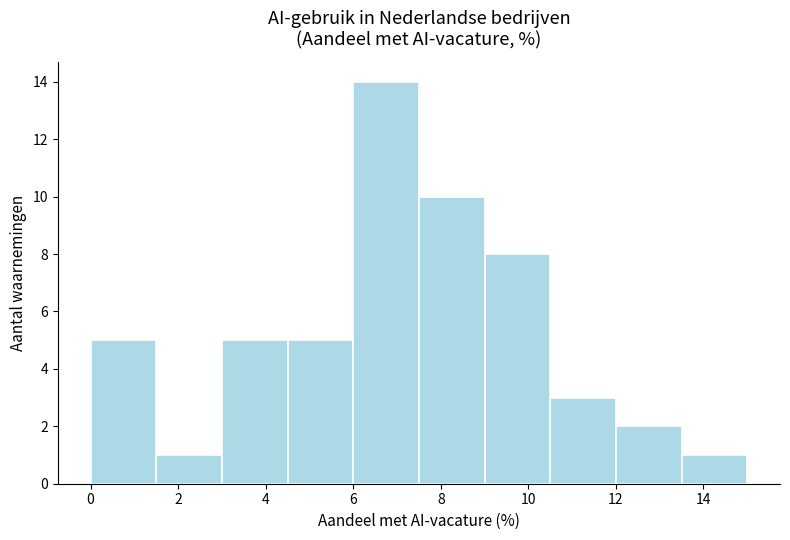

Reading left to right, transcribe this chart: for each bar, give the range it covers on the x-axis and its height. Neither the bar edges nor the heights are printed on the chart, so give them approximately, as read against the axes.

0.0 to 1.5: 5
1.5 to 3.0: 1
3.0 to 4.5: 5
4.5 to 6.0: 5
6.0 to 7.5: 14
7.5 to 9.0: 10
9.0 to 10.5: 8
10.5 to 12.0: 3
12.0 to 13.5: 2
13.5 to 15.0: 1